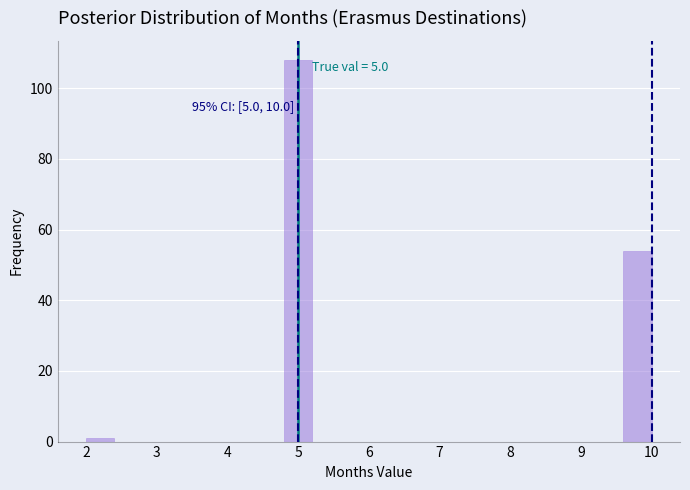

Over which range of the x-axis is the bar tallest?

4.8 to 5.2